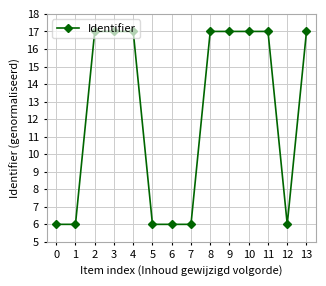

What is the sum of all values?

172.0